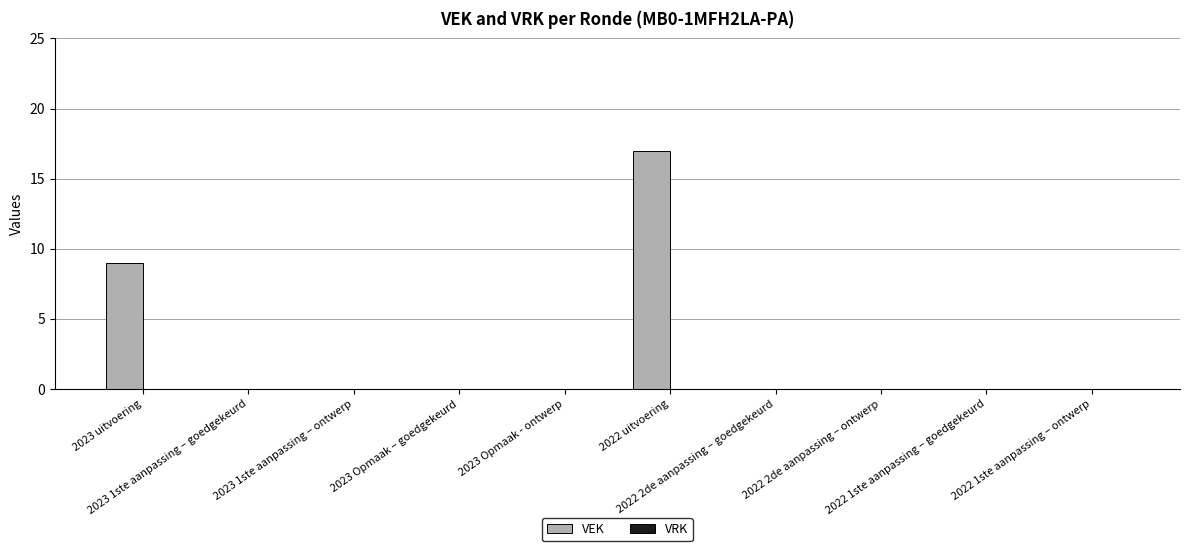

What is the greatest value displayed?

17